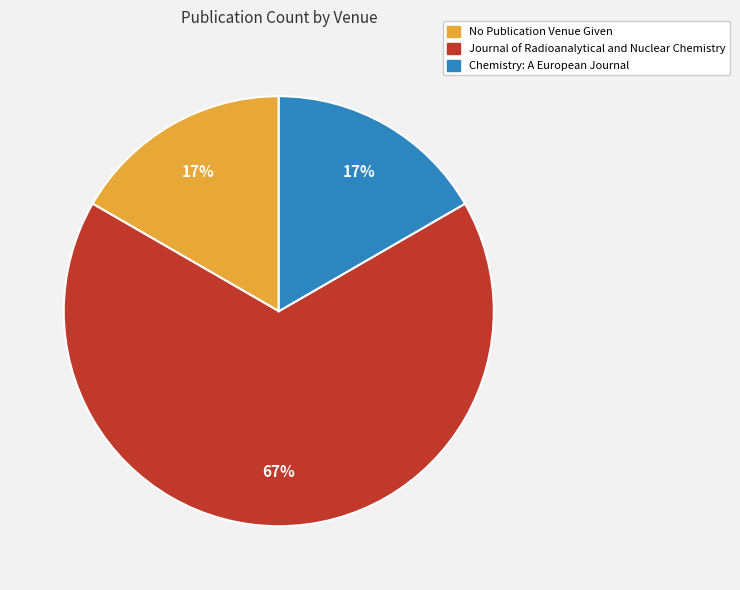

To the nearest percent, what portion does Chemistry: A European Journal represent?

17%